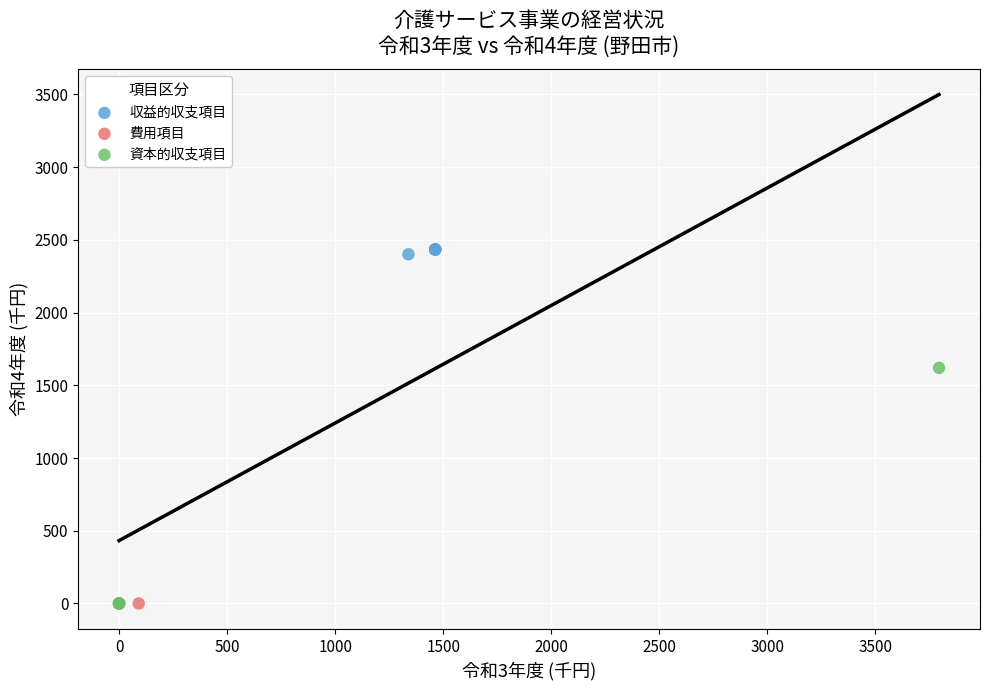

Which series contains the highest Y value?

収益的収支項目